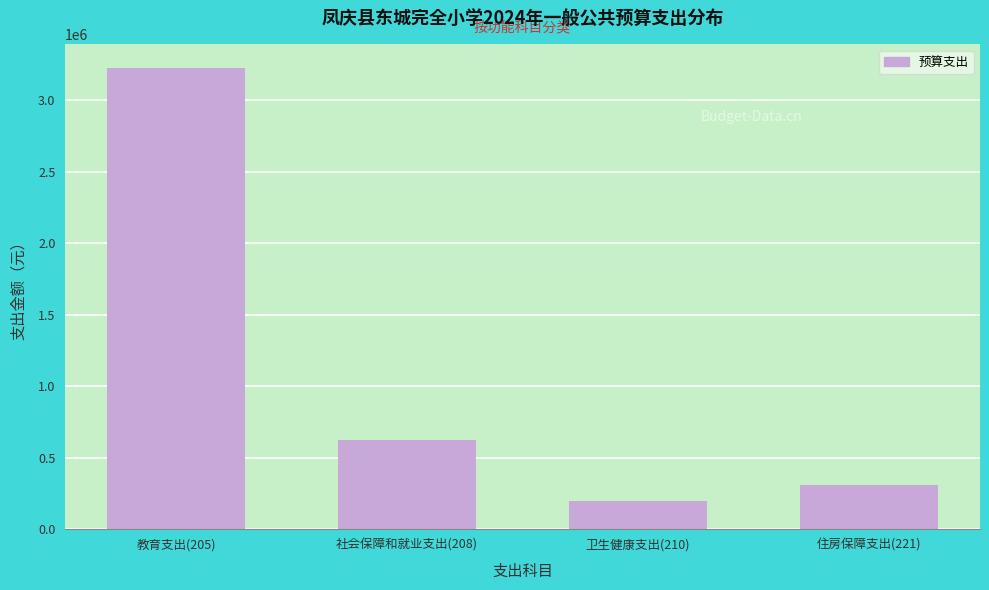

Reading left to right, extract all data points from this chart.

3227245.1	620650.7	196263.8	310612.0